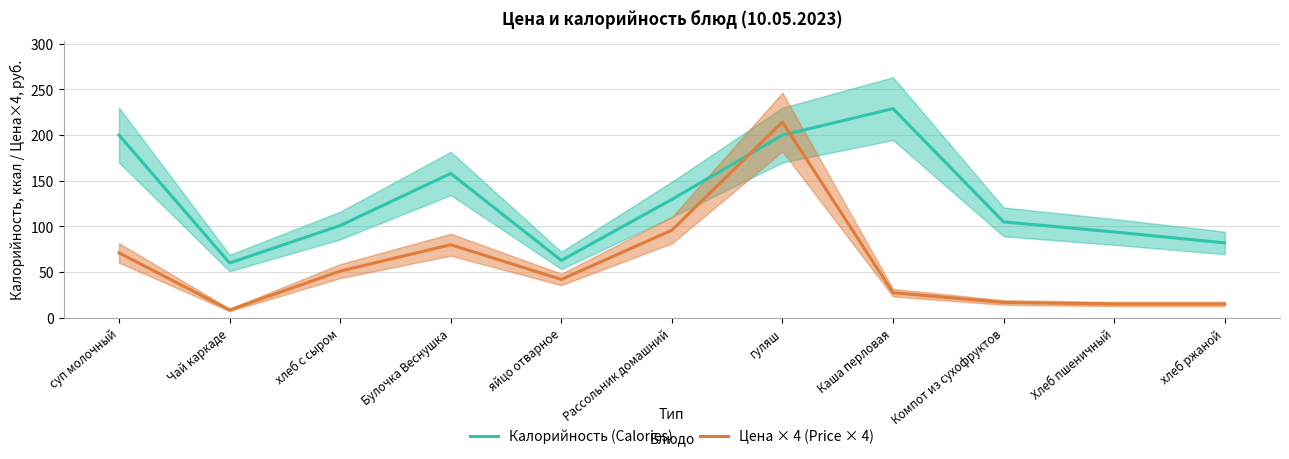

At how many categories does at least one series exceed 142?

4